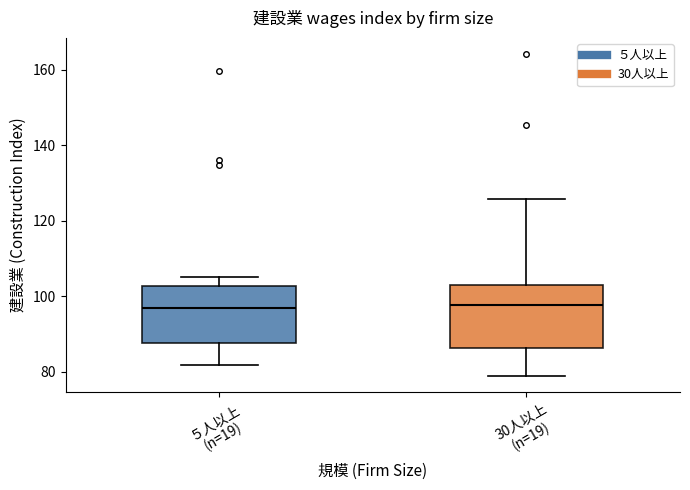

Reading left to right, transcribe this box plot: for each box, give where its median line is, the range the box spans, and where its two whiskers end, as read against the y-axis. The values are not printed on the chart, so give them approximately, as read against the axis.

５人以上 (n=19): median 96, box 88 to 102, whiskers 82 to 106
30人以上 (n=19): median 98, box 86 to 104, whiskers 78 to 126